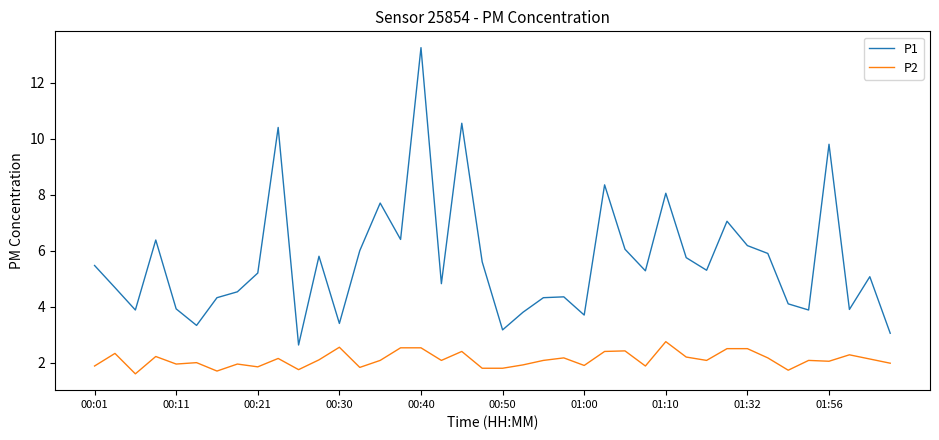

True or false: P1 and P2 intersect in this chart.

False